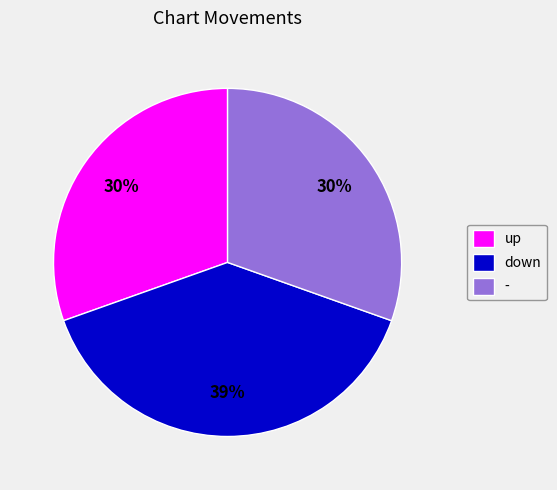

Is the sum of down and - greater than half?

Yes